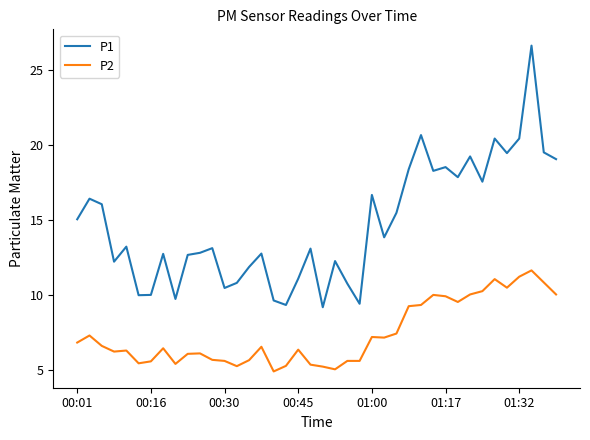

List the series in order of their peak value, lowest first.

P2, P1